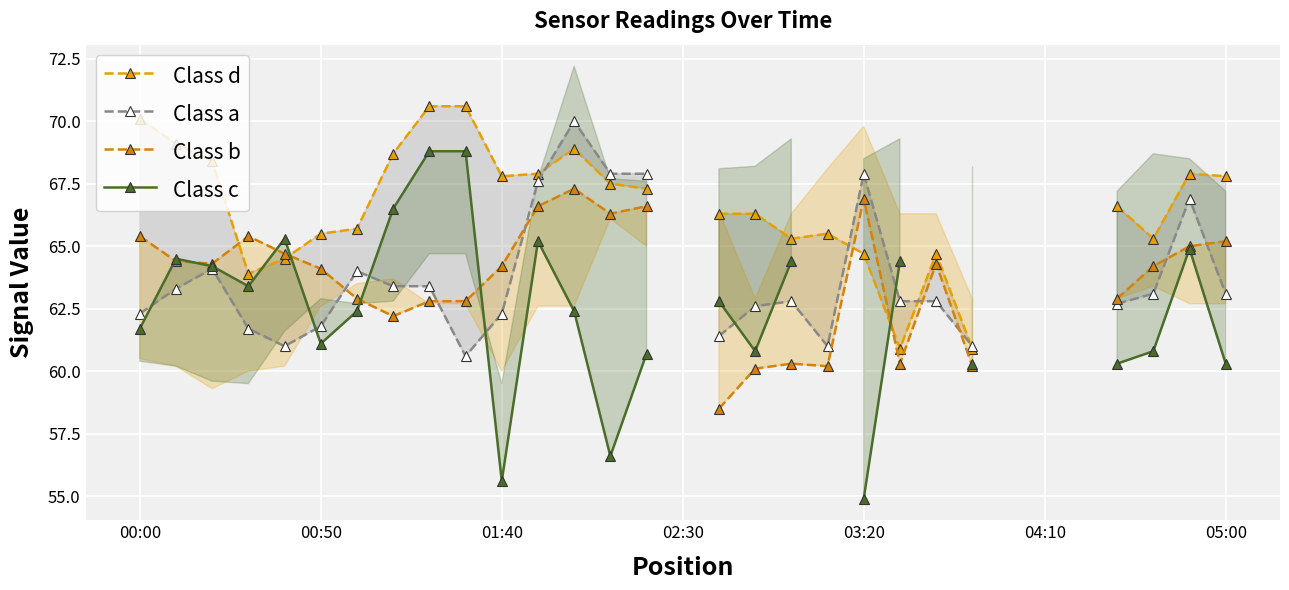

How many data points in Class a are above 63?

13